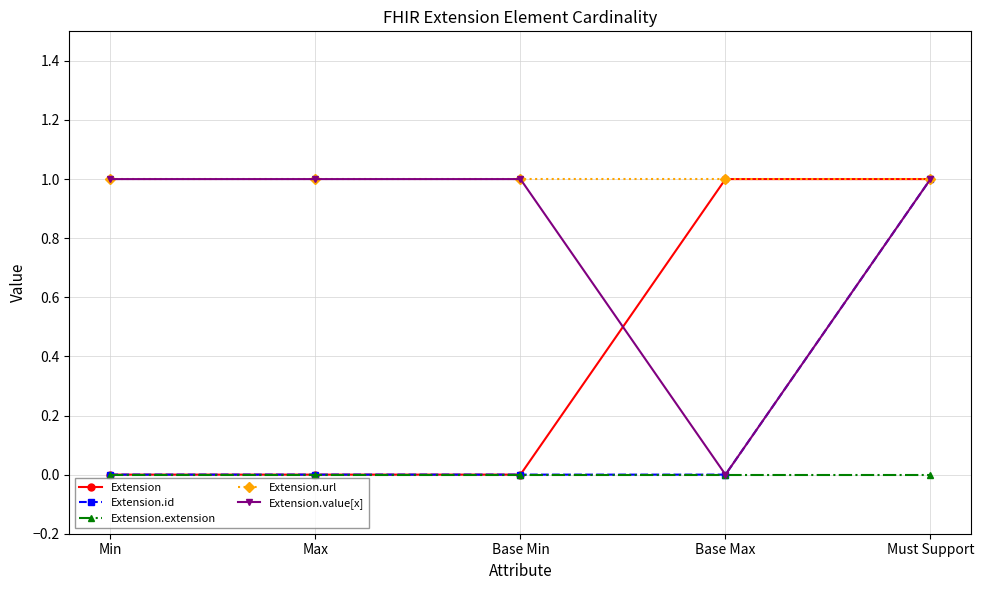

What position from the left is Base Min?

3